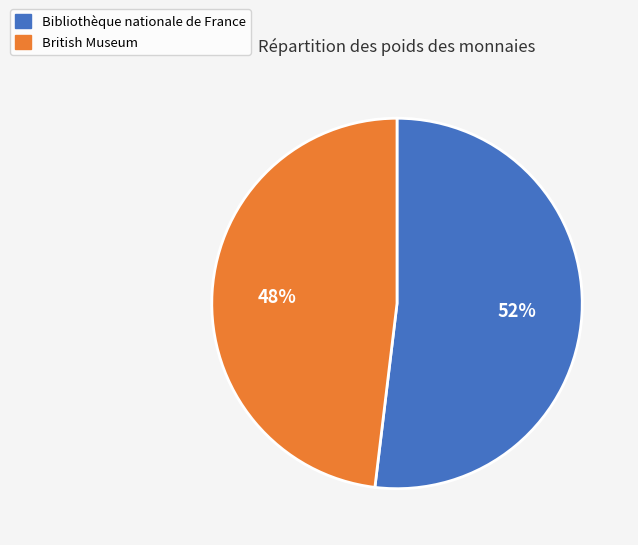

Do British Museum and Bibliothèque nationale de France together represent more than half of the pie?

Yes